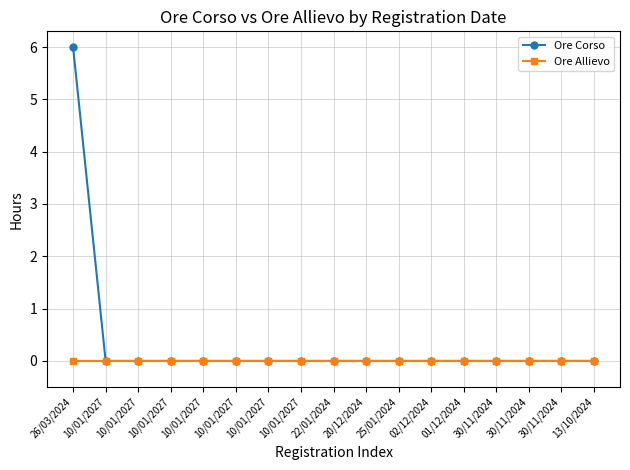

Is this an area chart (filled region under the line)?

No